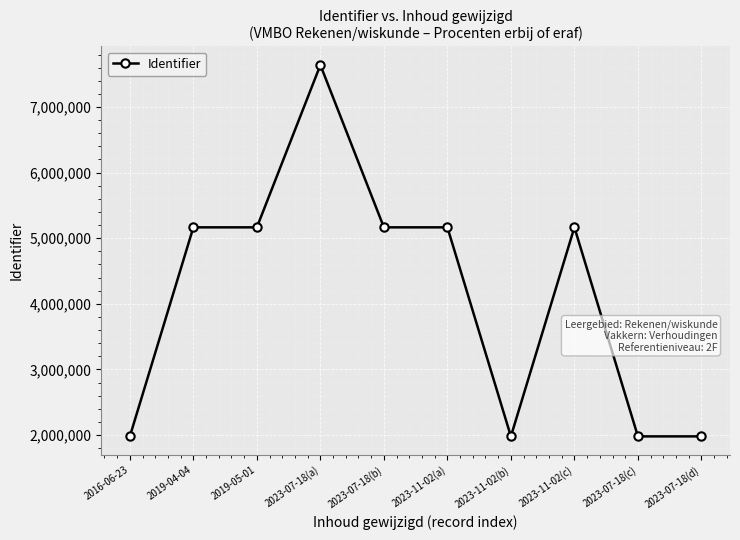

What is the label of the 5th point from the right?

2023-11-02(a)